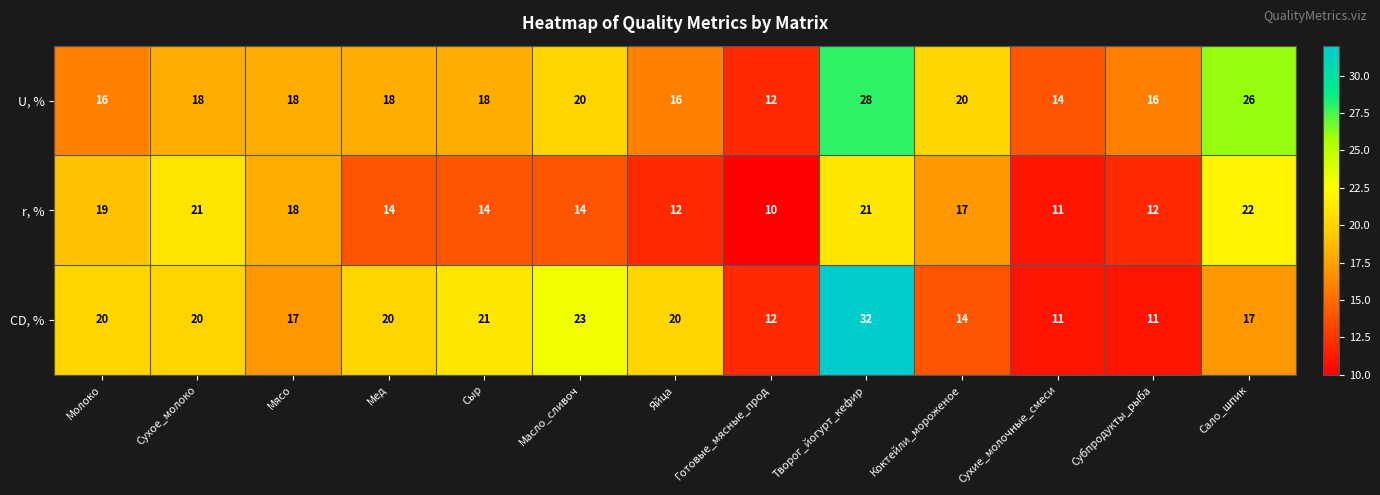

Which series has the widest spread of values?

CD, %